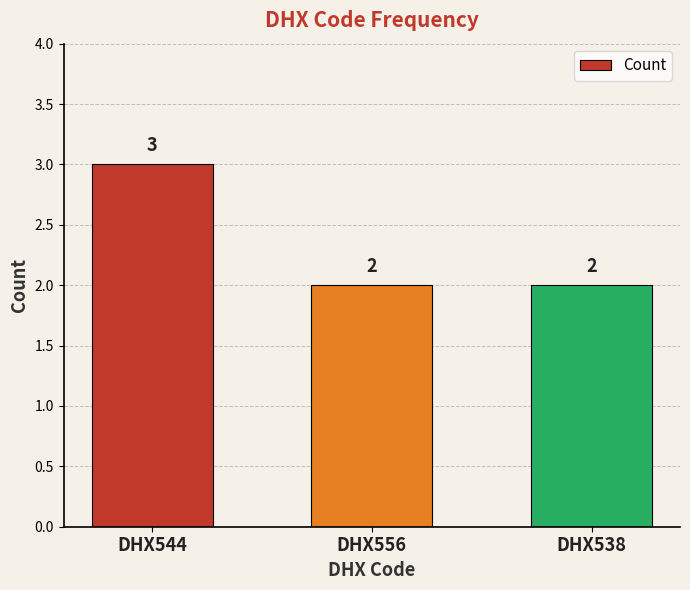

How many values are between 2 and 3?

3